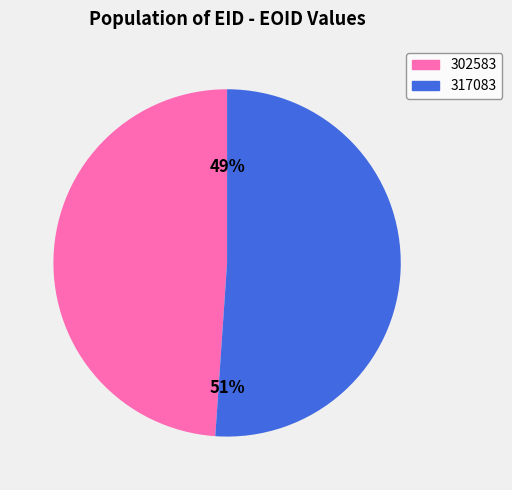

To the nearest percent, what is the average slice percentage?

50%